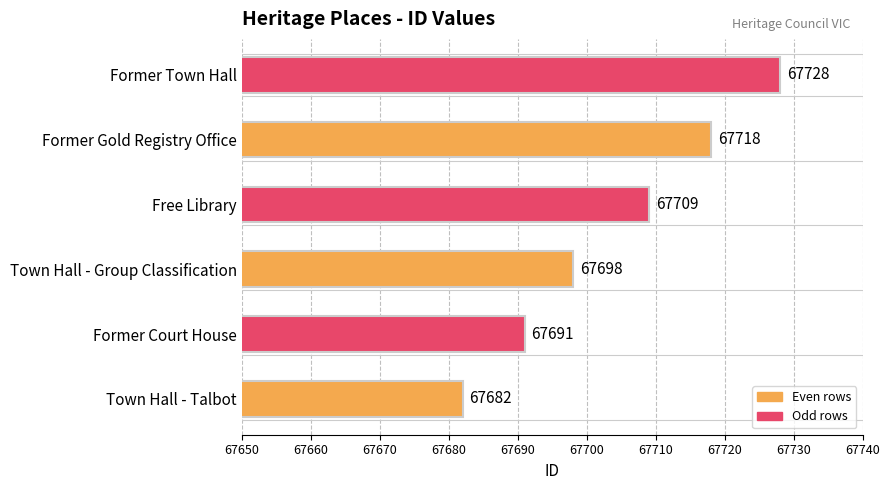

List the labels in order of value, smallest first.

Town Hall - Talbot, Former Court House, Town Hall - Group Classification, Free Library, Former Gold Registry Office, Former Town Hall